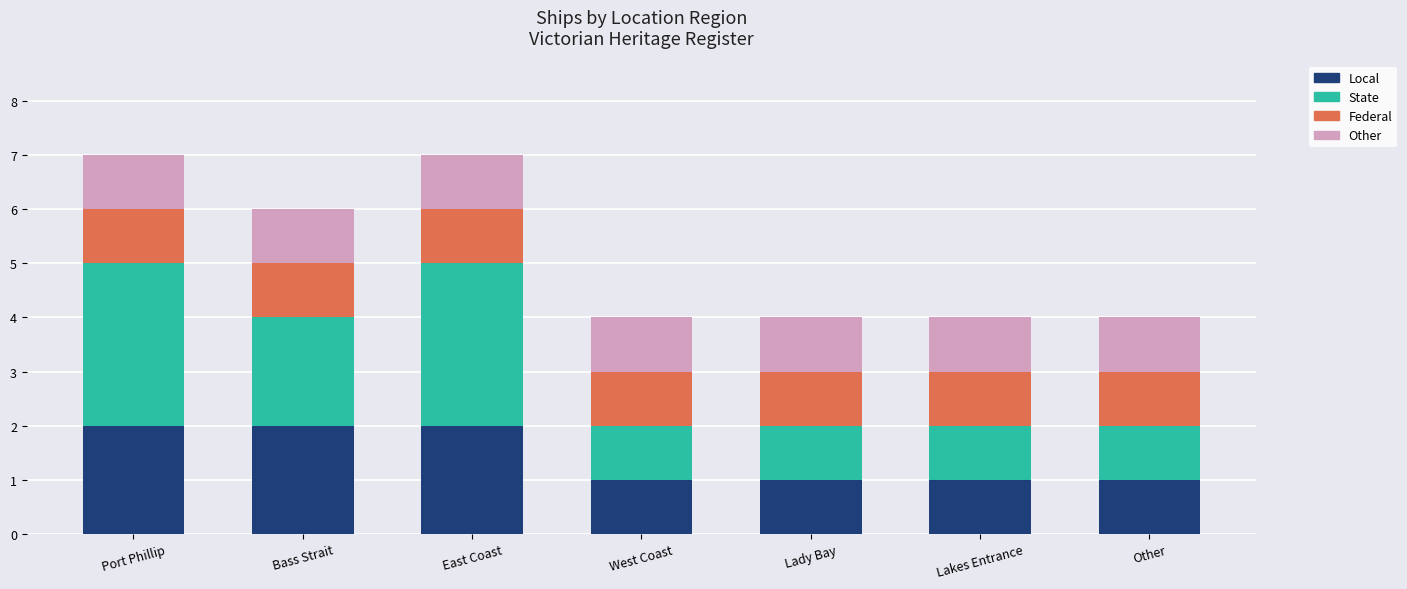

What is the total value across all series at Other?

4